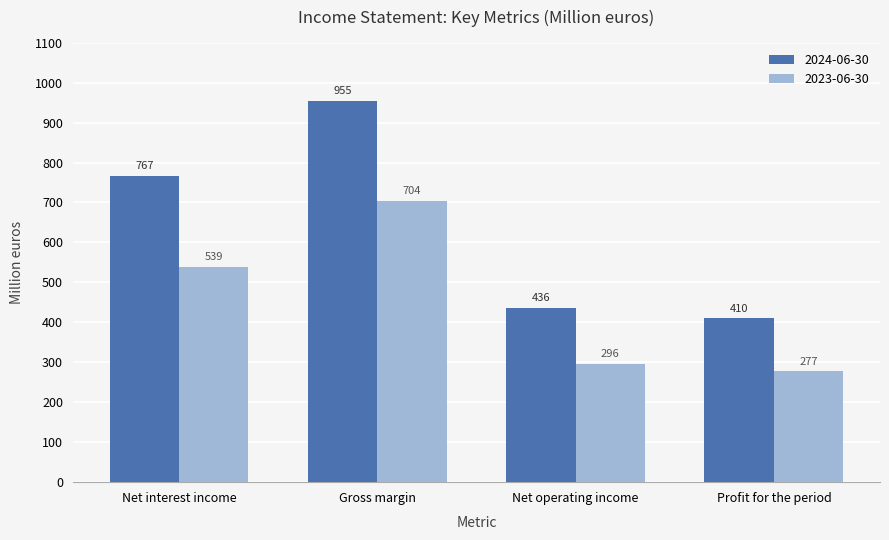

Is it true that 2024-06-30 equals 462 at Gross margin?

False